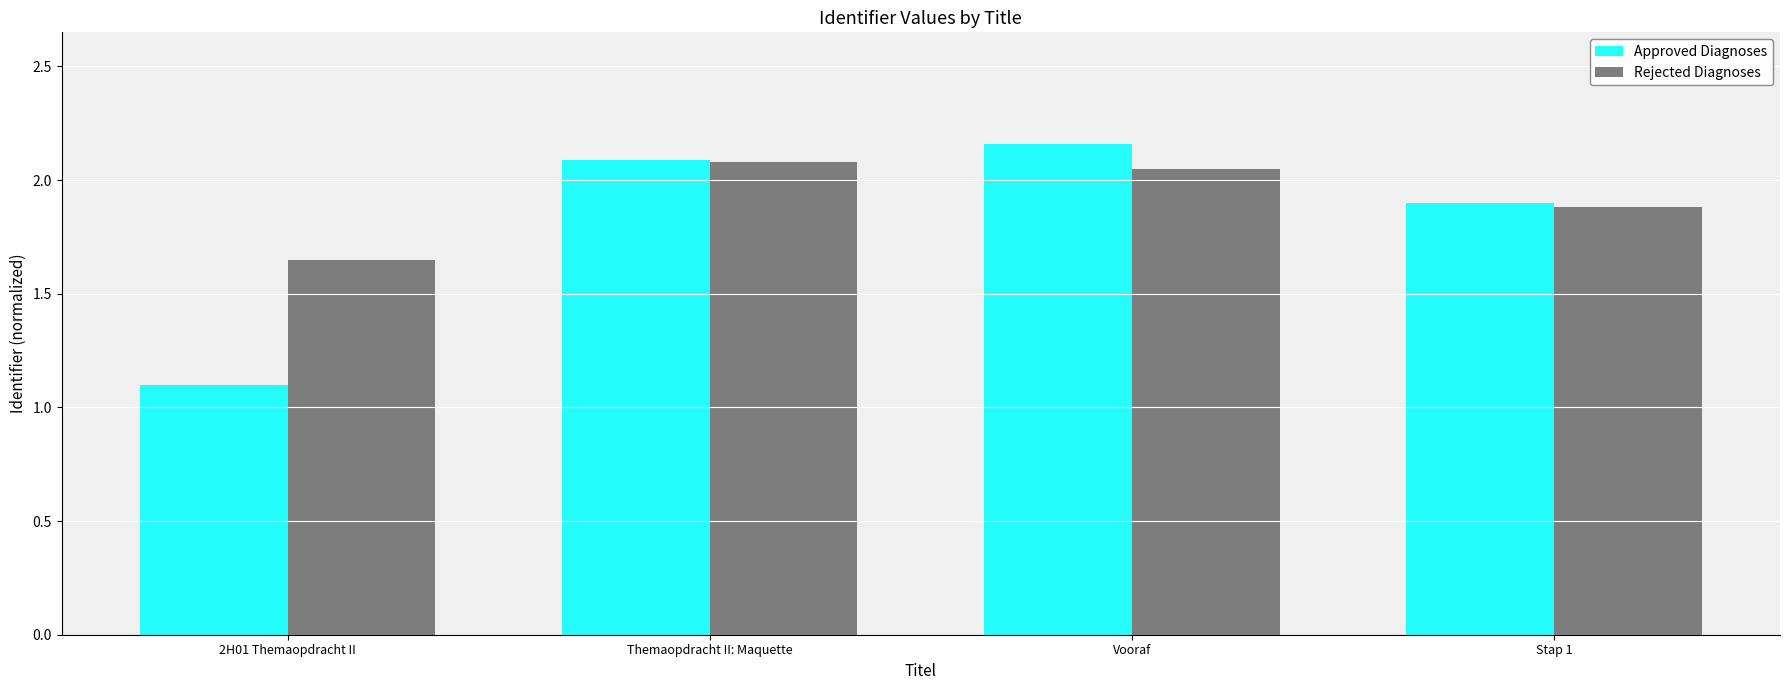

What is the label of the 4th bar from the left?

Stap 1